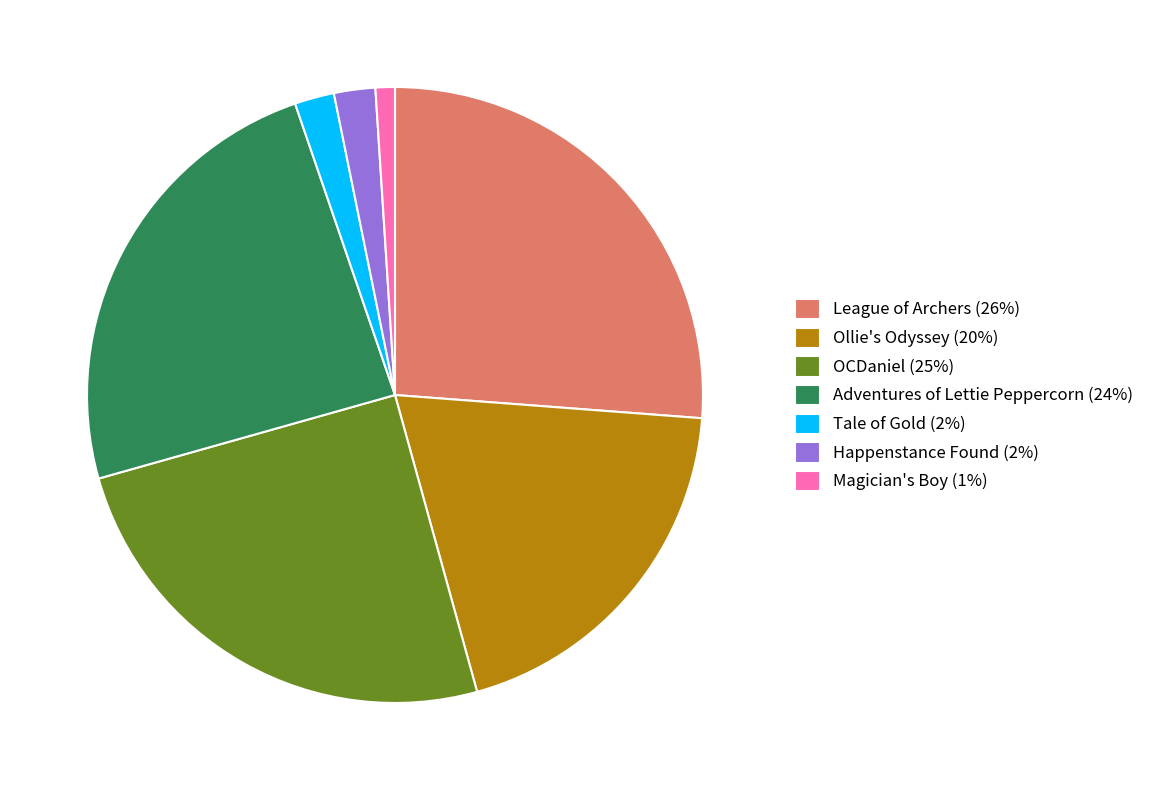

Is Happenstance Found the majority of the pie?

No